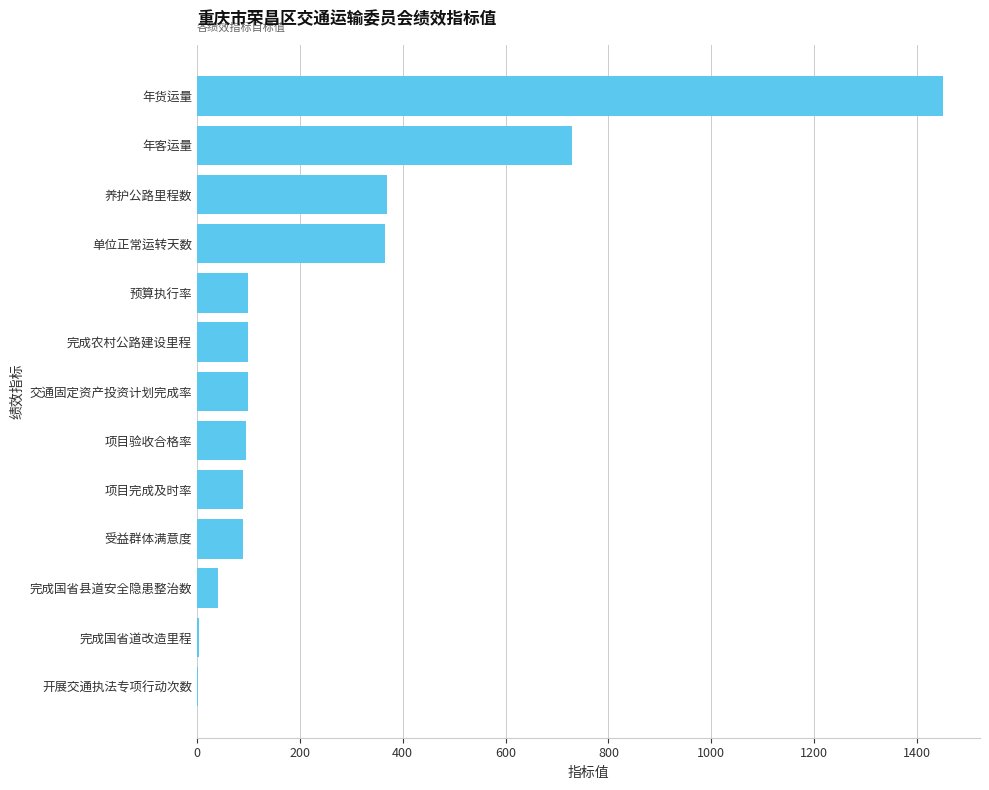

The value at 年客运量 is 730. True or false?

True